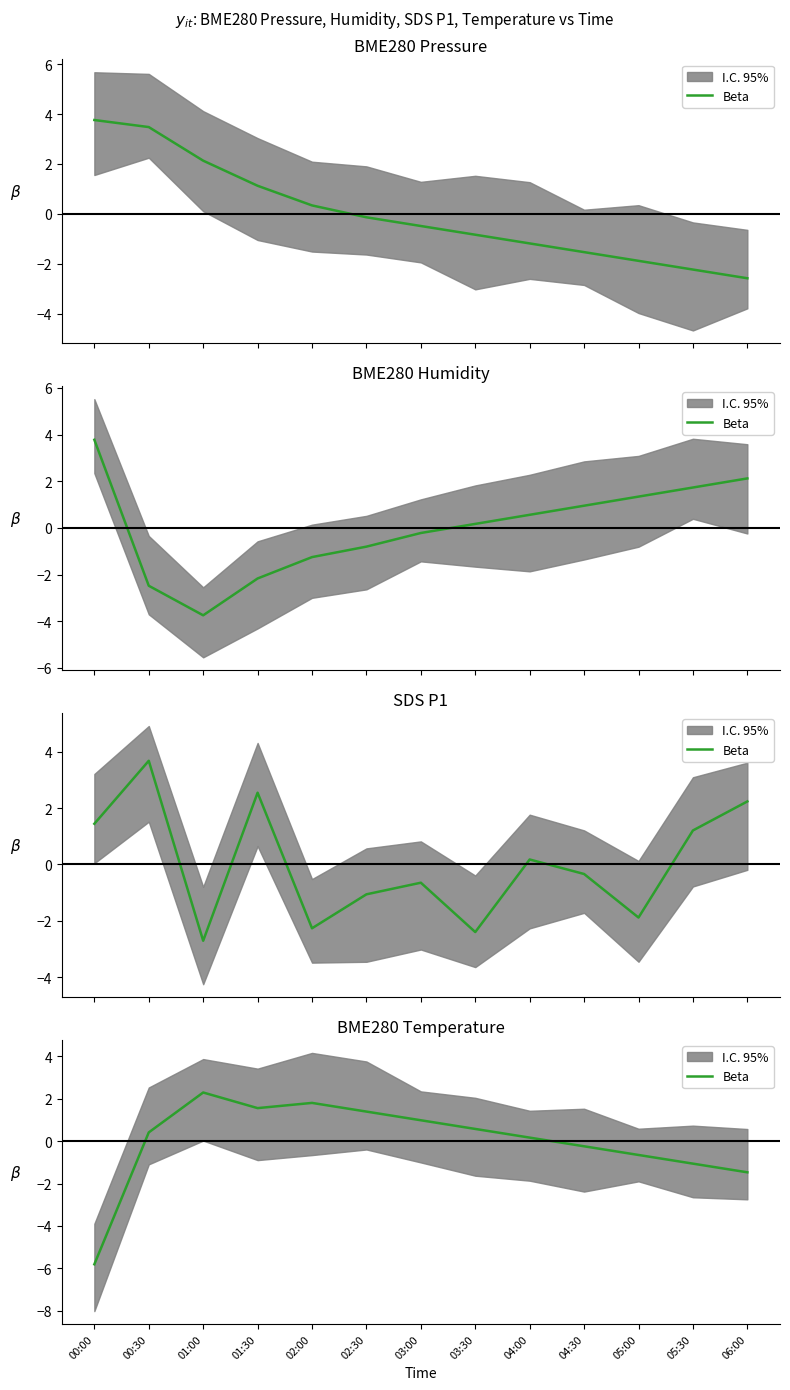

Reading right to left, extract all data points from this chart.

06:00=-1.5	05:30=-1.1	05:00=-0.6	04:30=-0.2	04:00=0.2	03:30=0.6	03:00=1.0	02:30=1.4	02:00=1.8	01:30=1.6	01:00=2.3	00:30=0.4	00:00=-5.8